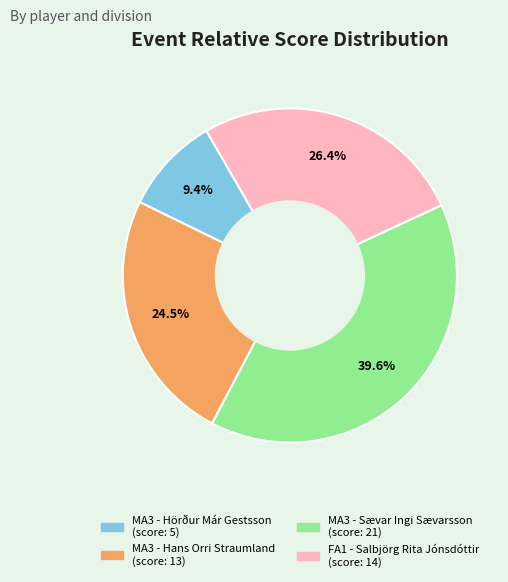

To the nearest percent, what is the average slice percentage?

25%